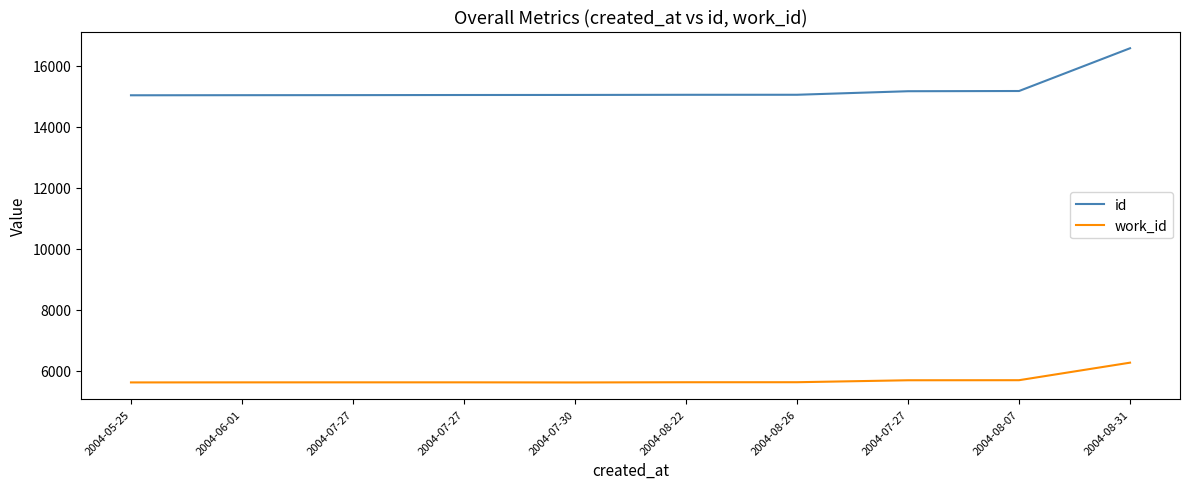

What is the value of the work_id point at the 5th from the left?

5615